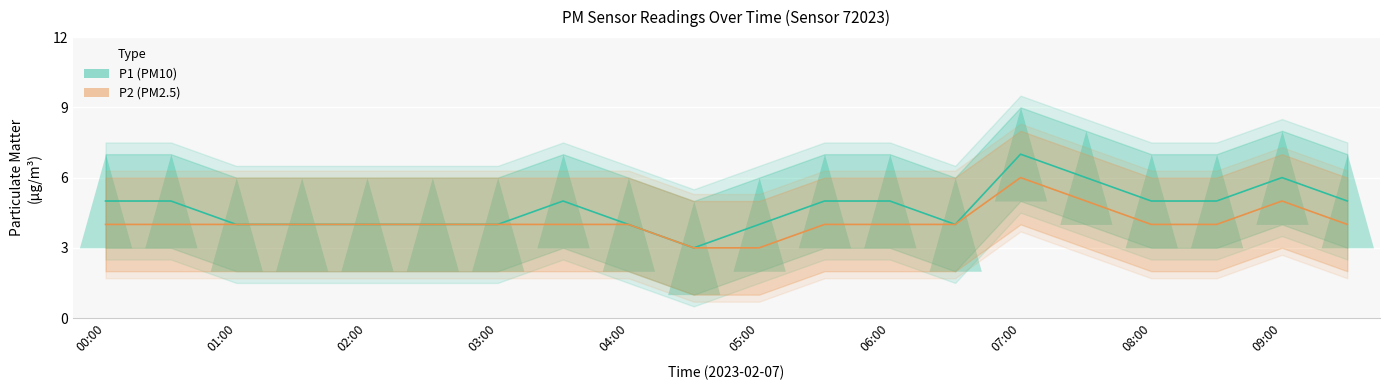

Reading left to right, what are all the values shown in this chart?

P1: 5	5	4	4	4	4	4	5	4	3	4	5	5	4	7	6	5	5	6	5
P2: 4	4	4	4	4	4	4	4	4	3	3	4	4	4	6	5	4	4	5	4